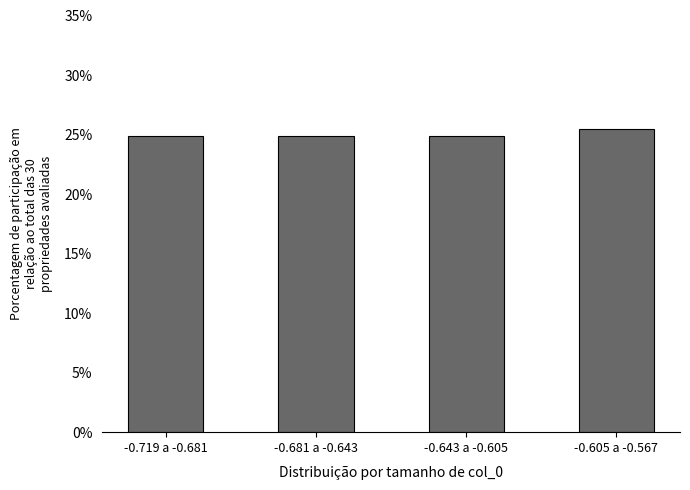

Reading right to left, what are all the values shown in this chart?

25.5	24.8	24.8	24.8